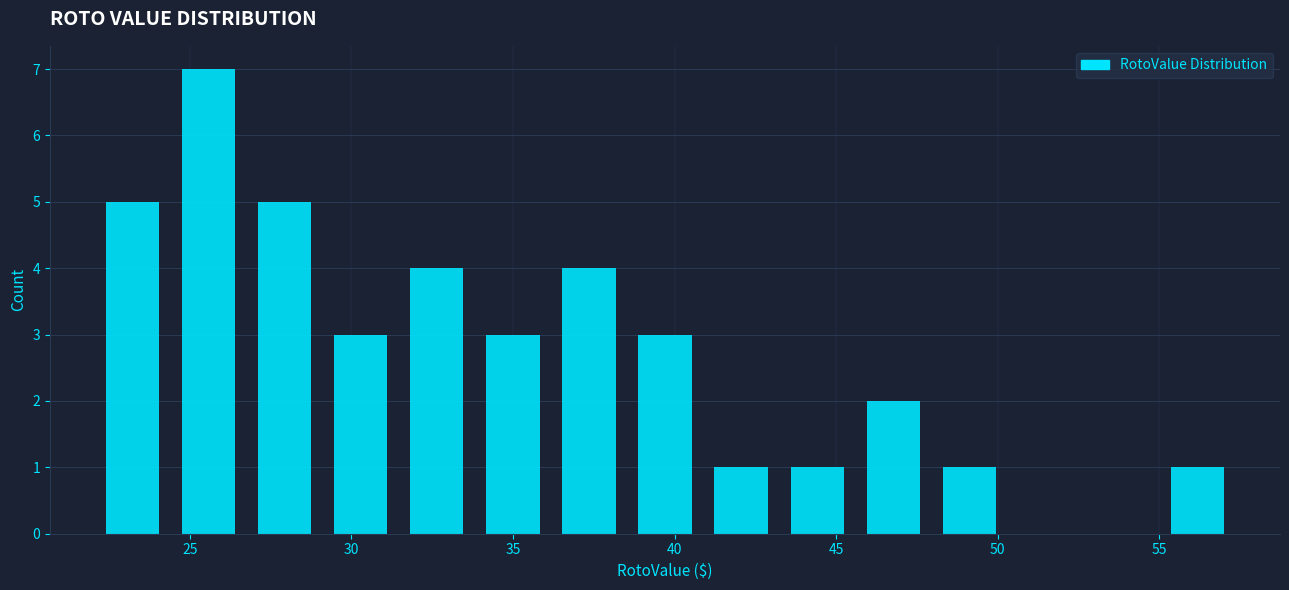

Over which range of the x-axis is the bar tallest?

24.5 to 27.0